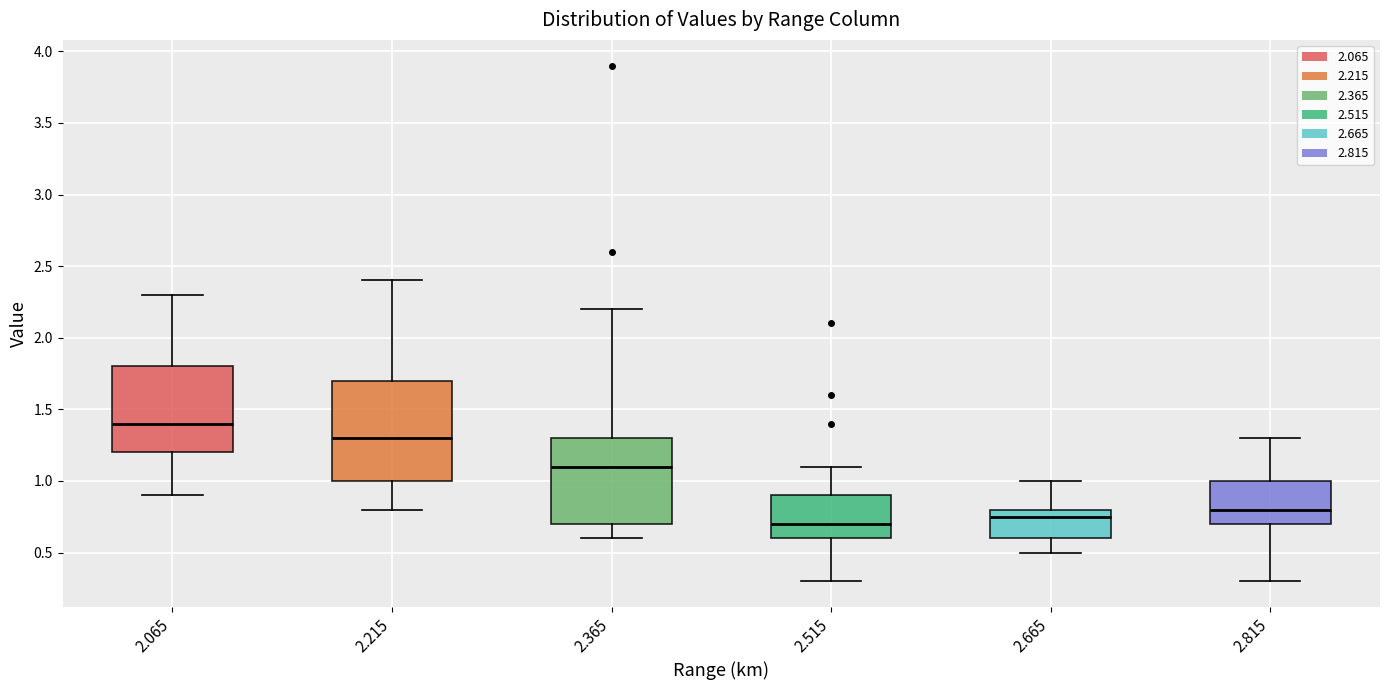

Comparing the boxes themselves (not the whiskers), which one is the tallest?

2.215